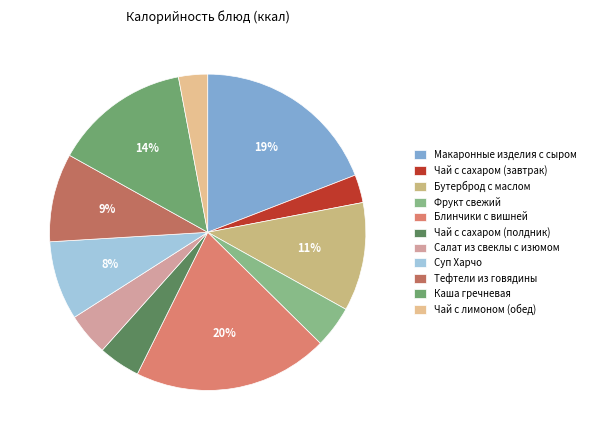

Which category has the biggest portion of the pie?

Блинчики с вишней